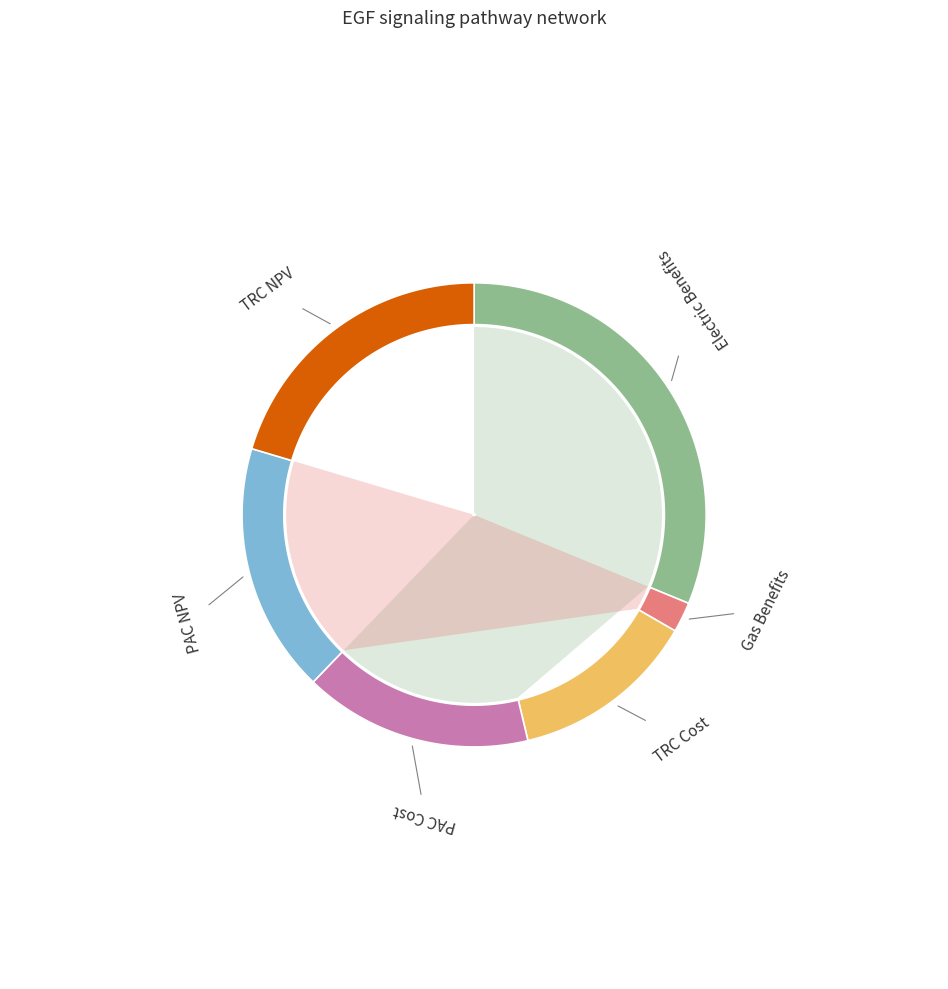

Rank the categories by value from lowest to highest.

Gas Benefits, TRC Cost, PAC Cost, PAC NPV, TRC NPV, Electric Benefits